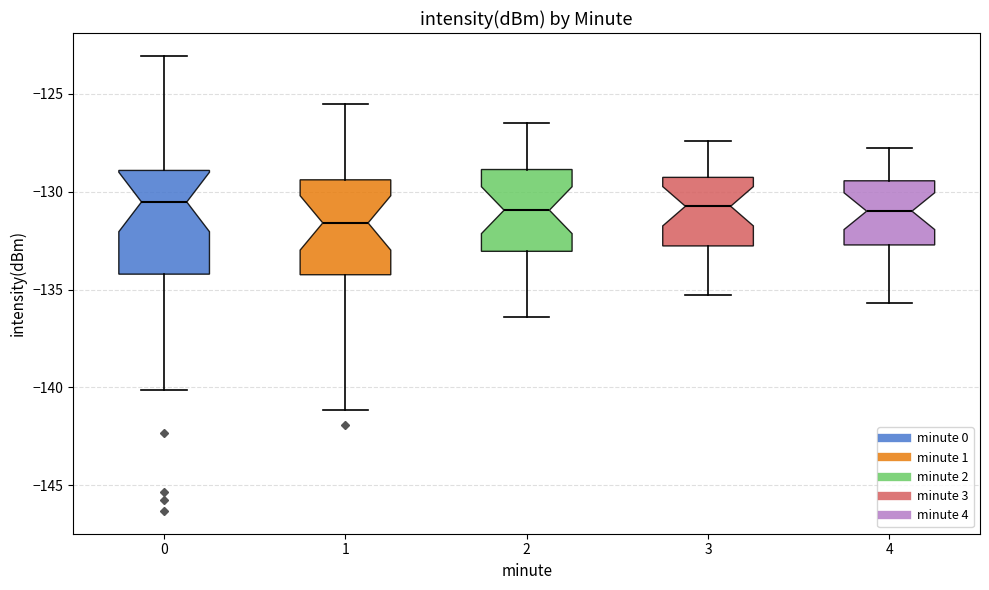

Where does the lower whisker of the box at x = 3 end on the y-axis? The values are not printed on the chart, so give them approximately, as read against the axis.

-135.5